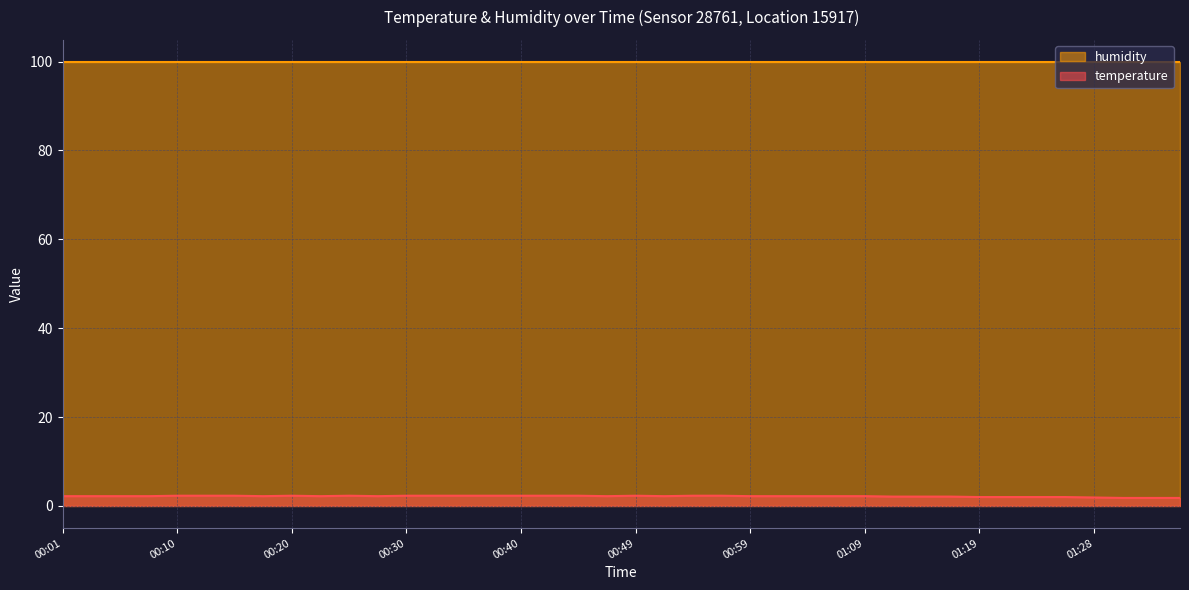

Which category has the highest value across all series?

00:10